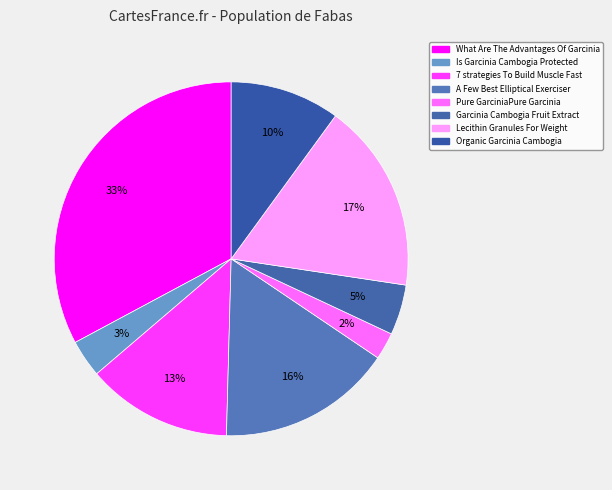

Which slice is the largest?

What Are The Advantages Of Garcinia